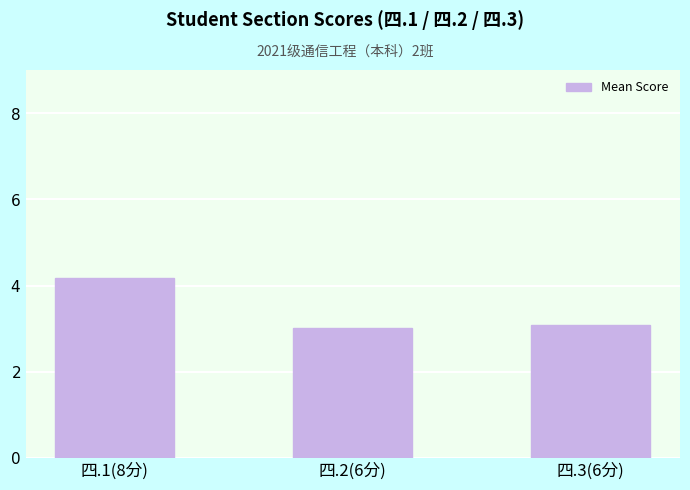

What is the ratio of the value at 四.1(8分) to the value at 四.3(6分)?

1.4